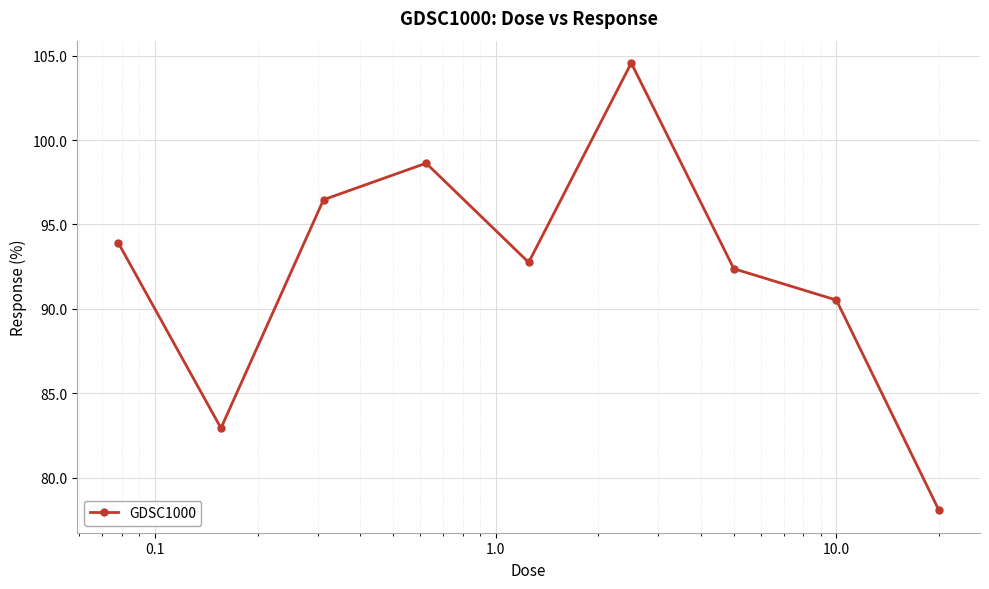

What is the smallest value displayed?

78.1